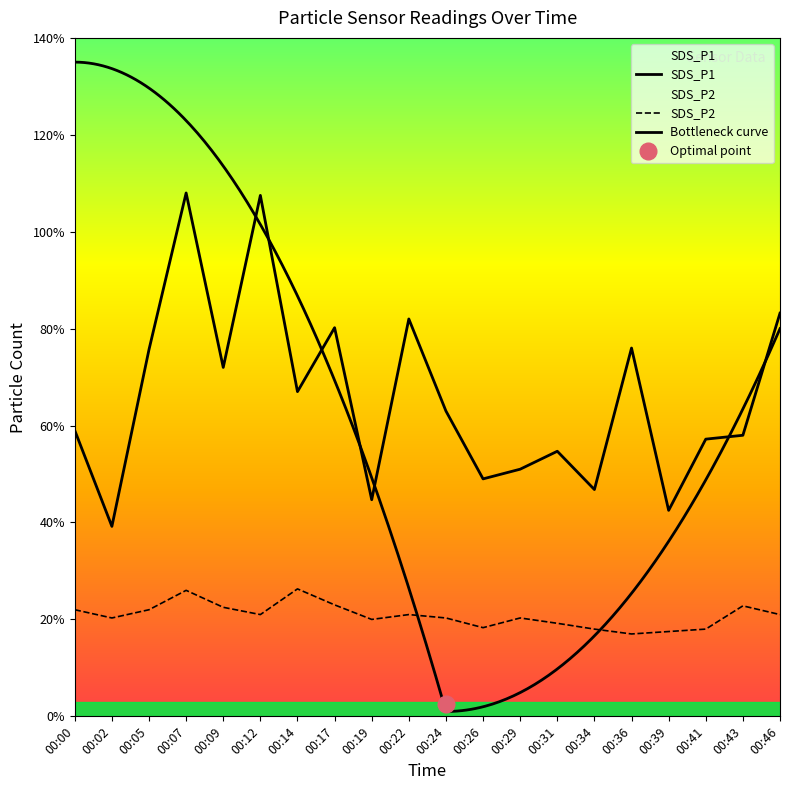

The value of SDS_P1 at 00:02 is 1.7. True or false?

False